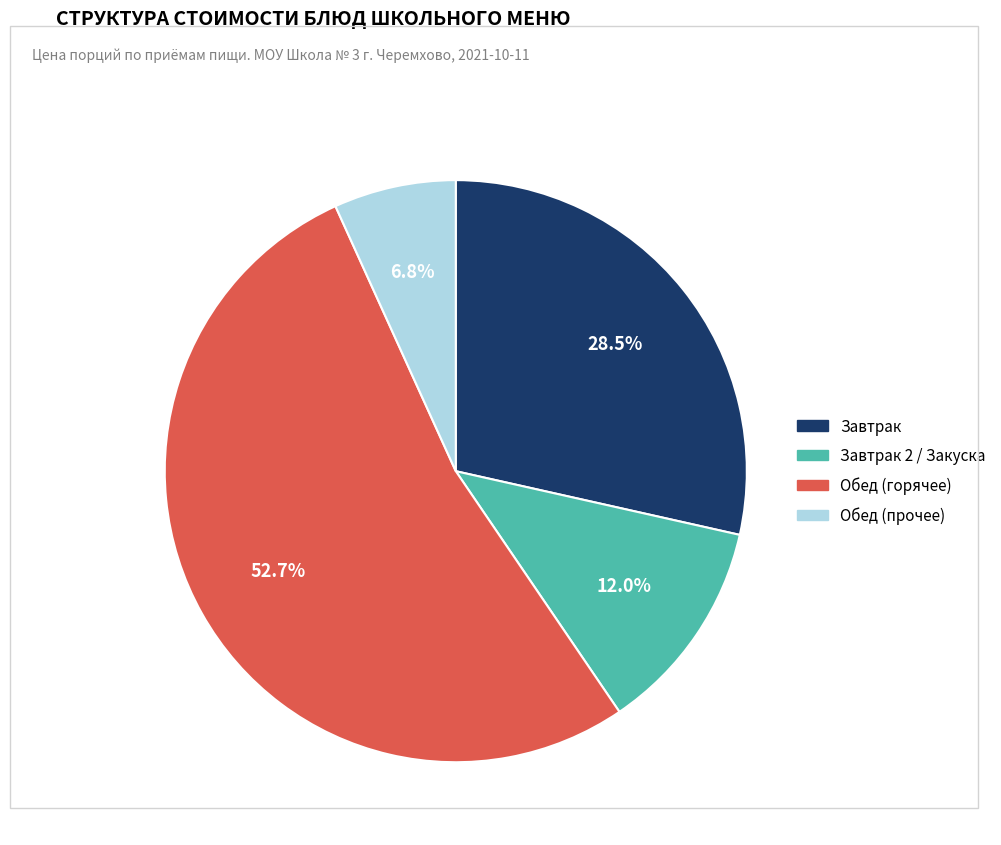

Is there a majority slice in this chart?

Yes